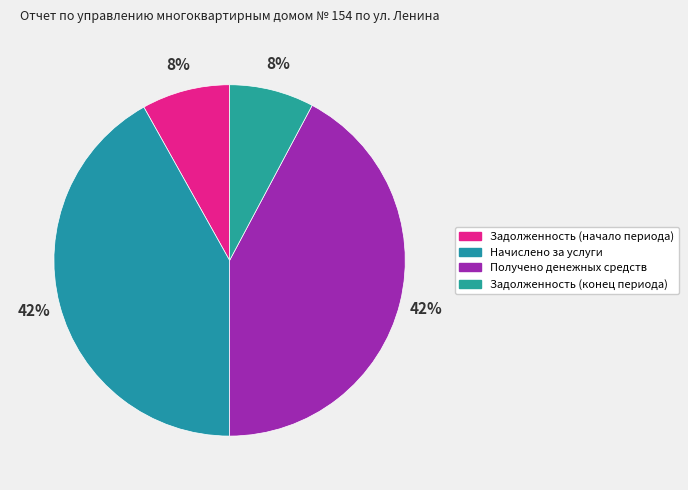

What is the change in value from Получено денежных средств to Задолженность (конец периода)?

-1060856.3